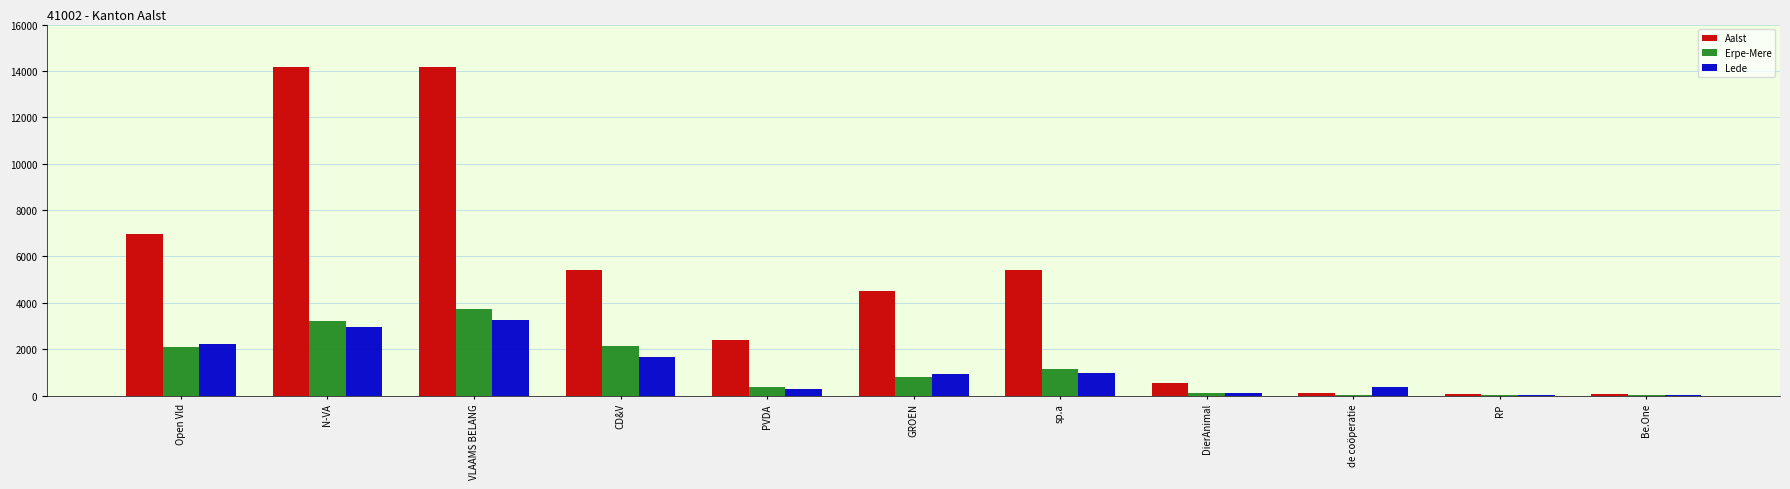

How many categories are shown in the chart?

11